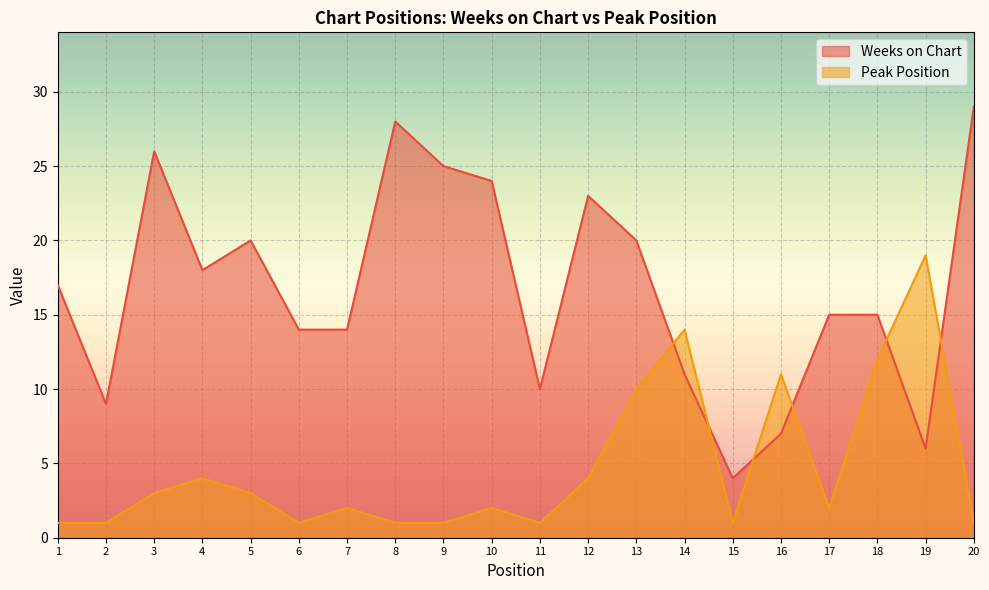

How many intersections are there between Weeks on Chart and Peak Position?

6